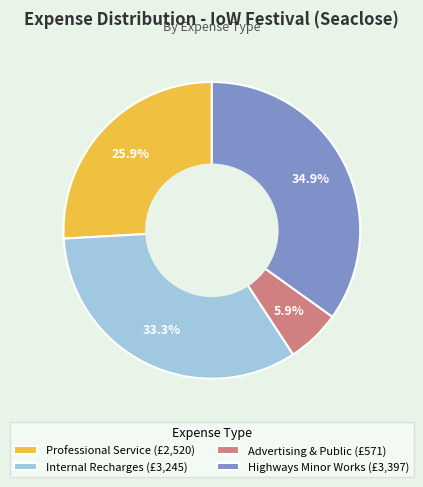

To the nearest percent, what is the combined percentage of Professional Service and Internal Recharges?

59%